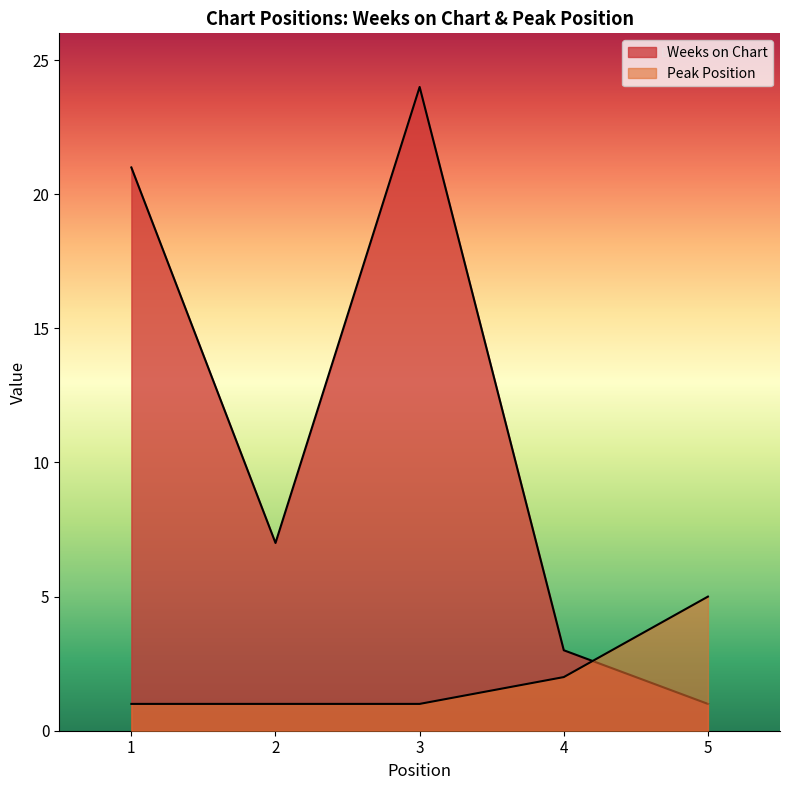

How many lines are shown in the chart?

2